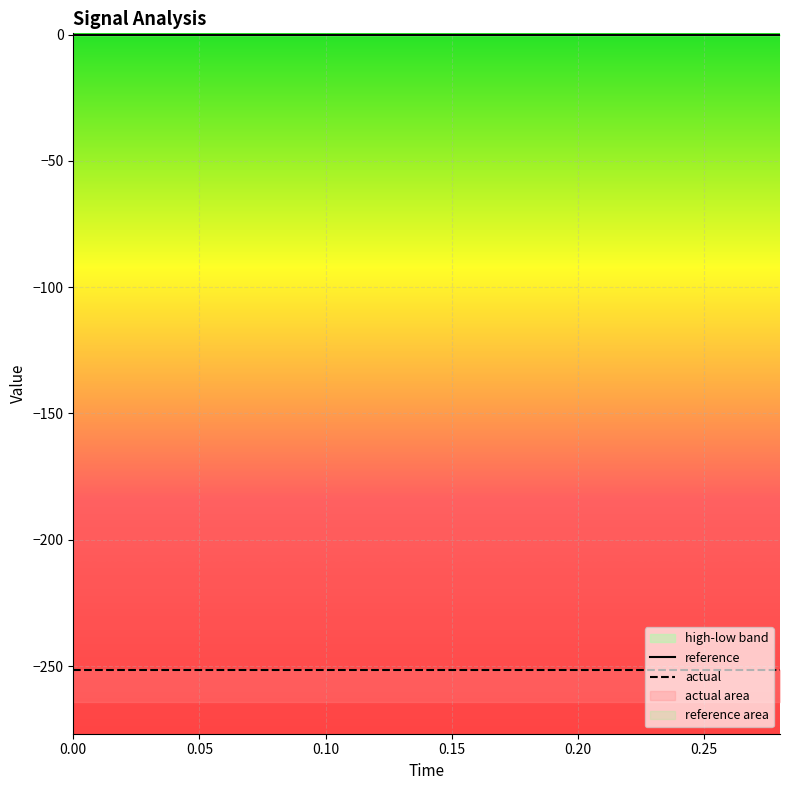

Count the number of categories in the chart.

15